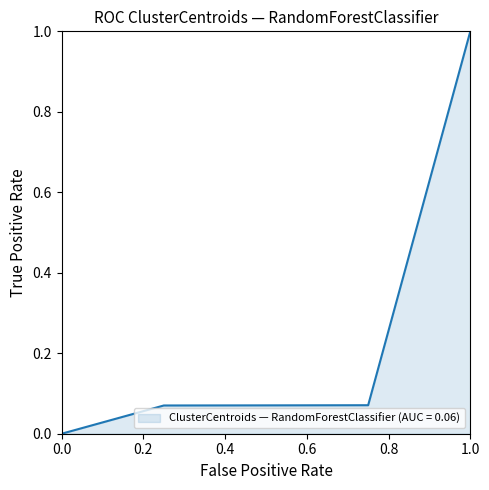

What is the sum of all values?

1.2